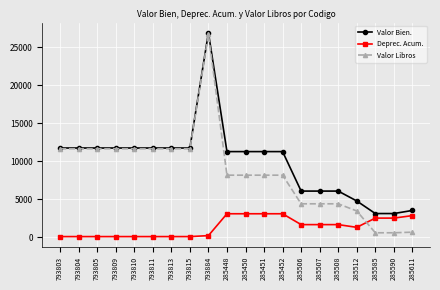

Is it true that Deprec. Acum. equals 4745.8 at 285450?

False